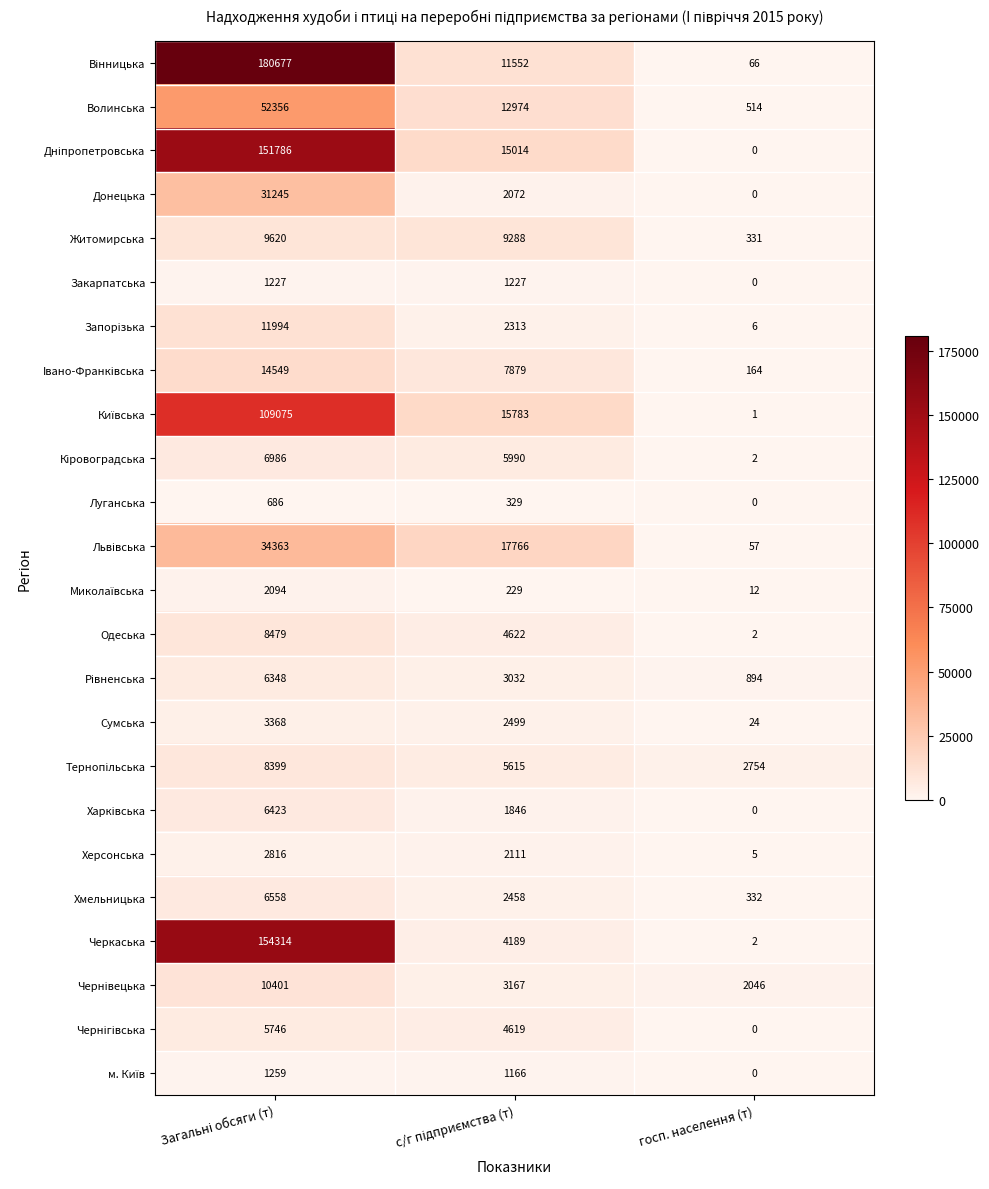

What is the difference between the maximum and minimum values in the Сумська series?

3344